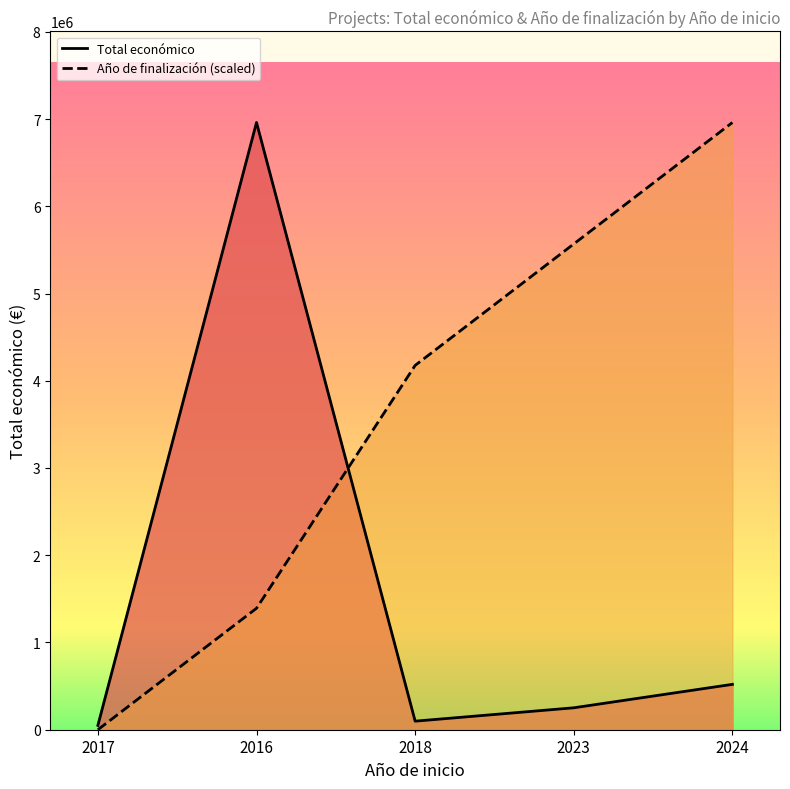

Which series ends up on top after the final intersection of Año de finalización (scaled) and Total económico?

Año de finalización (scaled)